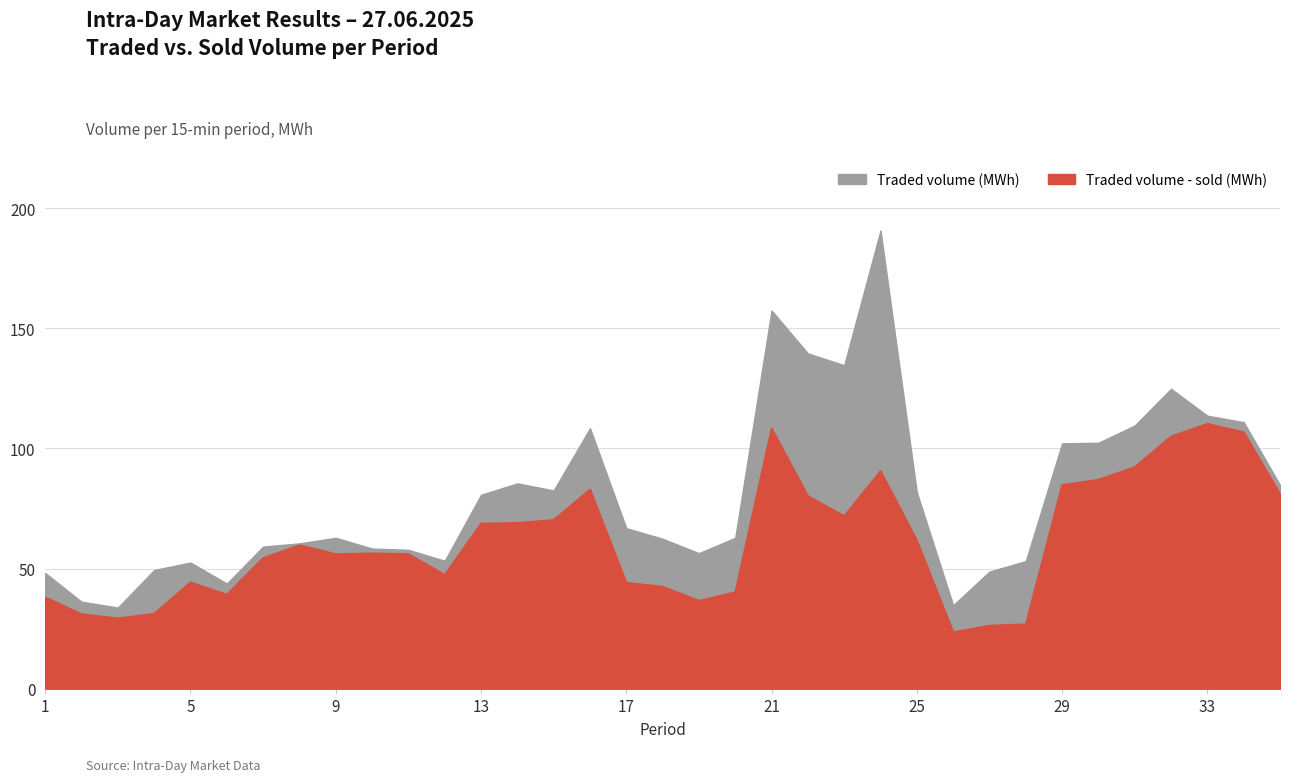

At how many categories does at least one series exceed 60?

21